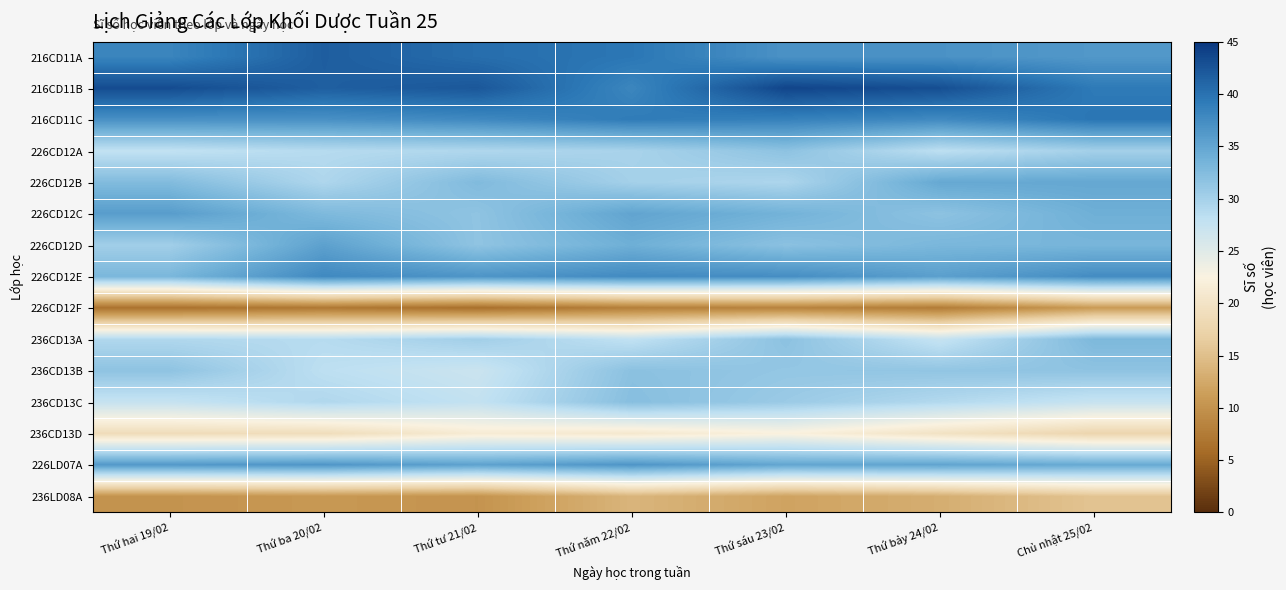

What is the total value across all series at Thứ ba 20/02?

443.9